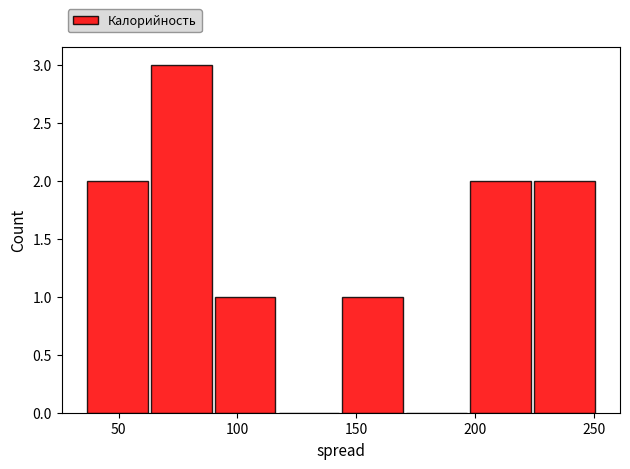

What is the height of the bar covering 145 to 170 on the x-axis? Neither the bar edges nor the heights are printed on the chart, so give them approximately, as read against the axes.

1